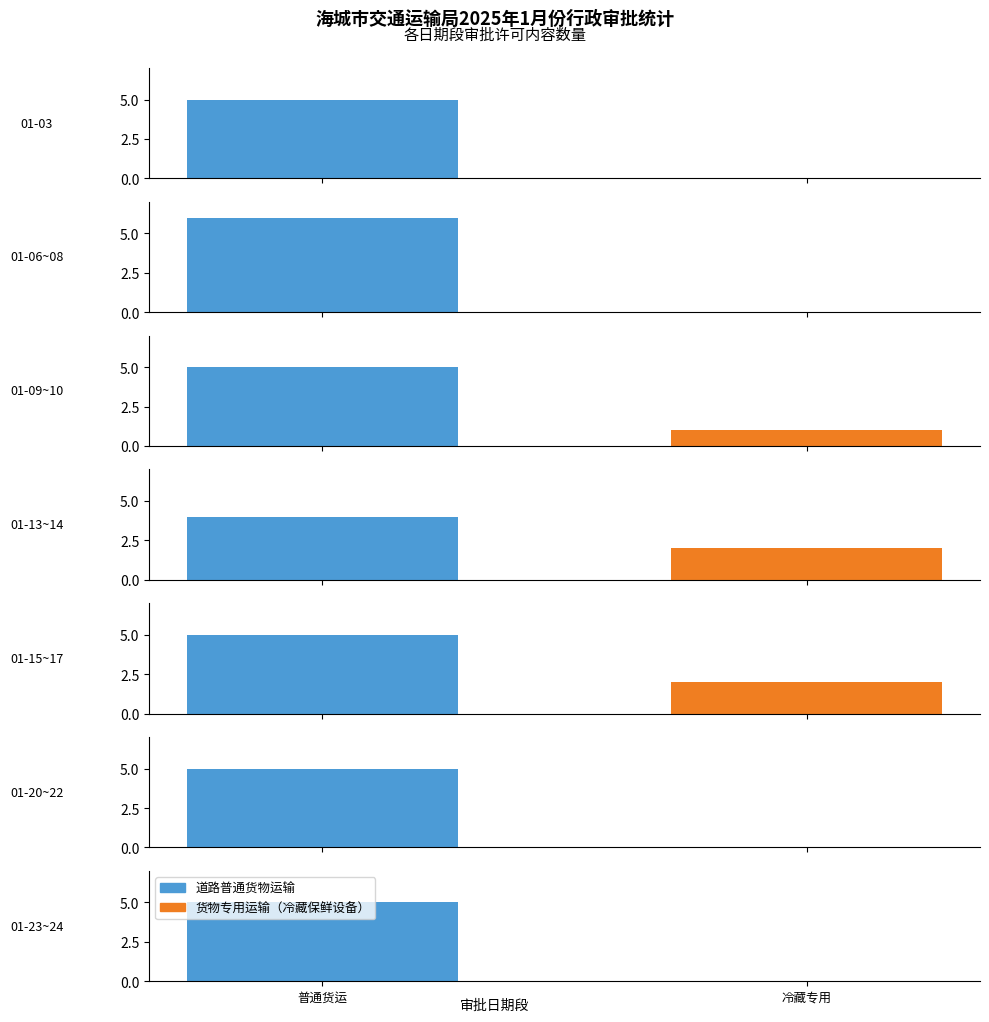

At how many categories does at least one series exceed 1?

7